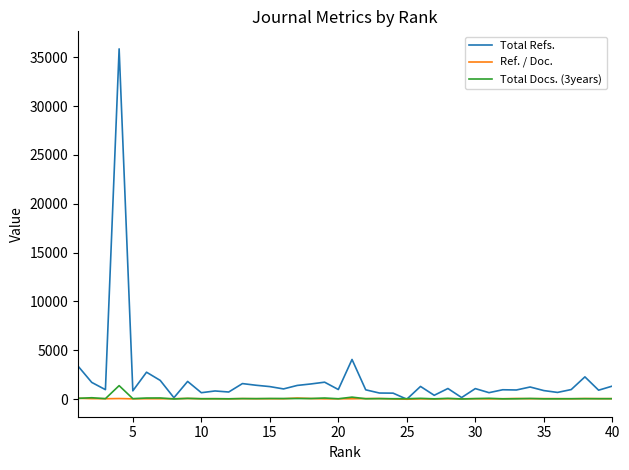

Which series has the largest total across all categories?

Total Refs.